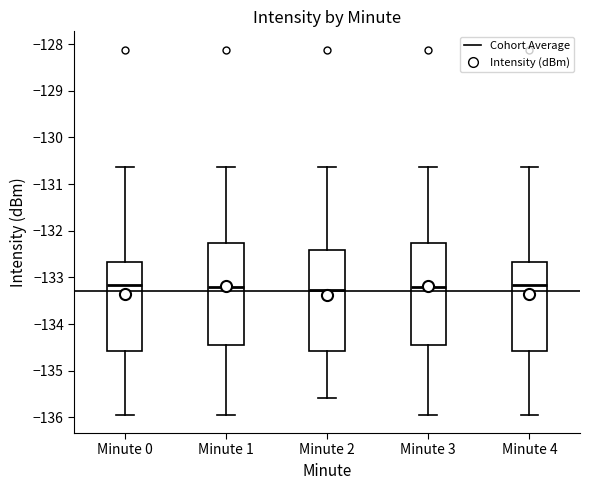

Where does the lower whisker of the box for Minute 4 end on the y-axis? The values are not printed on the chart, so give them approximately, as read against the axis.

-135.9